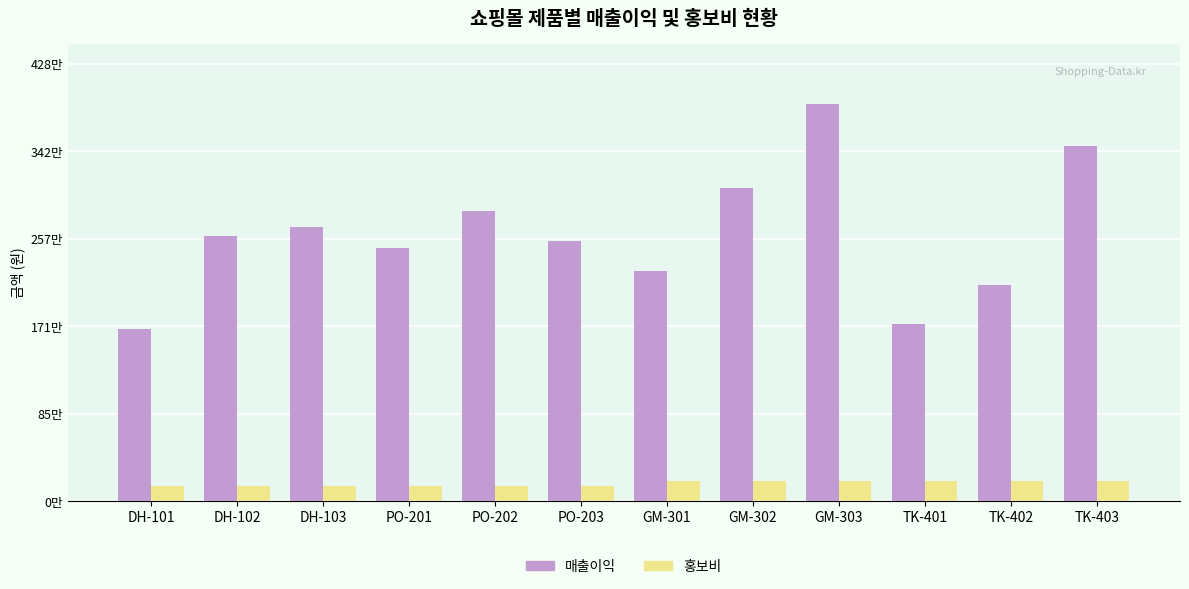

Does the chart contain stacked bars?

No